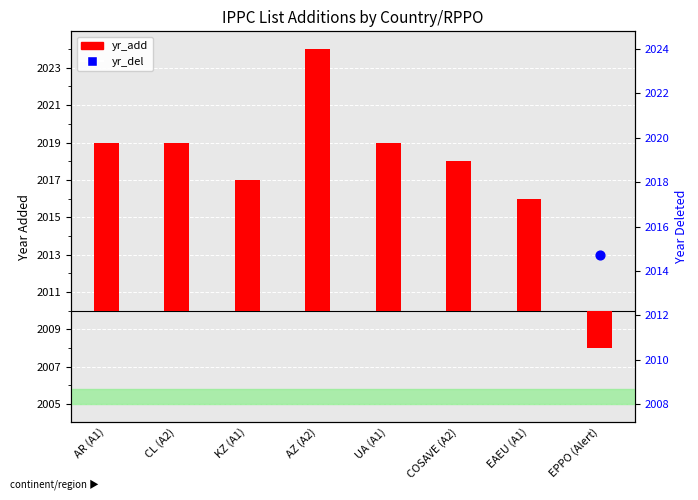

What is the ratio of the value at EAEU (A1) to the value at UA (A1)?

0.7